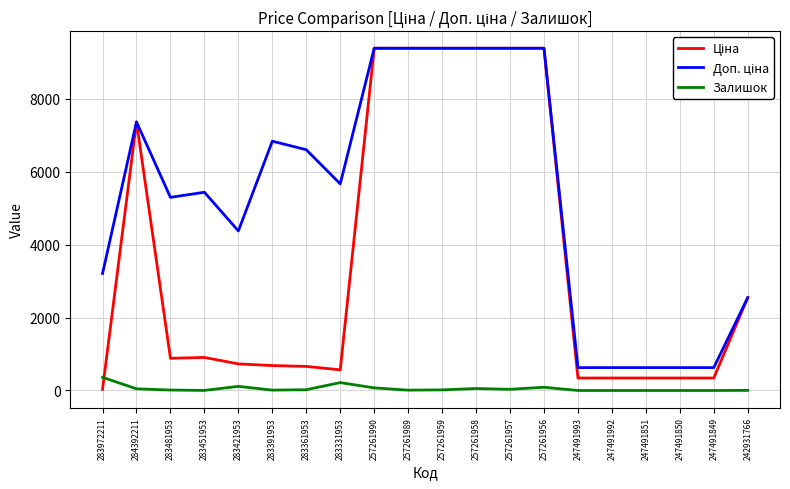

What is the spread (max minus min) of values at 283331953?

5446.1